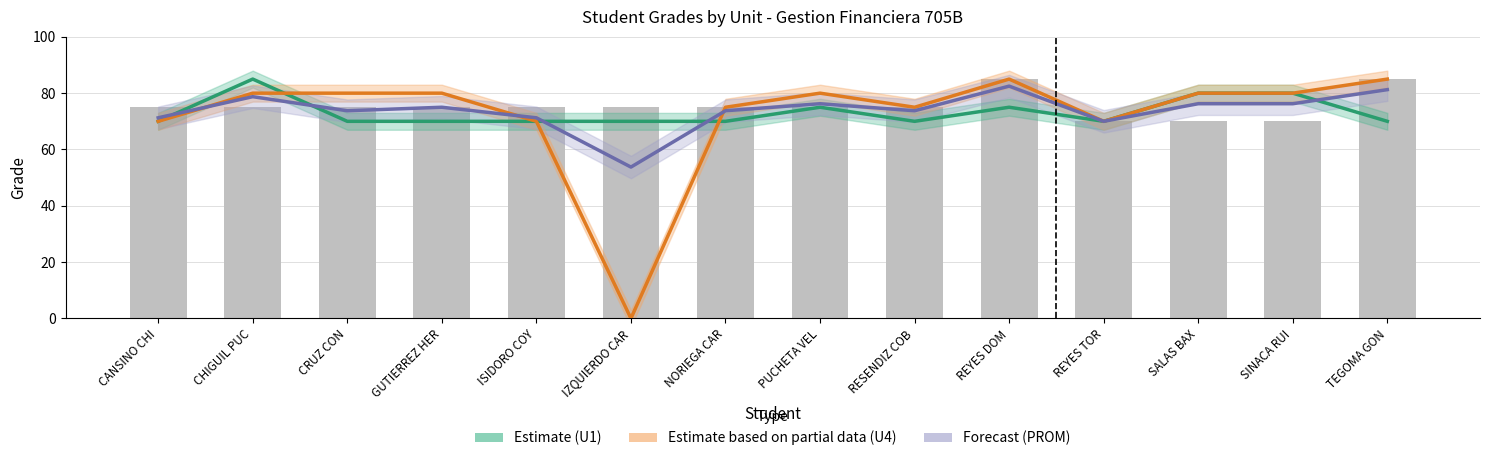

What are all the series names shown in the legend?

Estimate (U1), Estimate based on partial data (U4), Forecast (PROM)